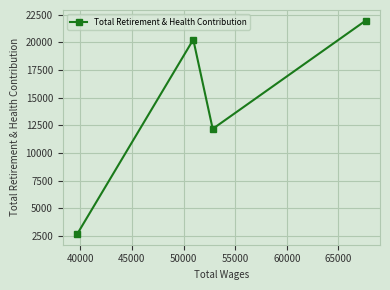

What is the value of the 4th point from the left?

21953